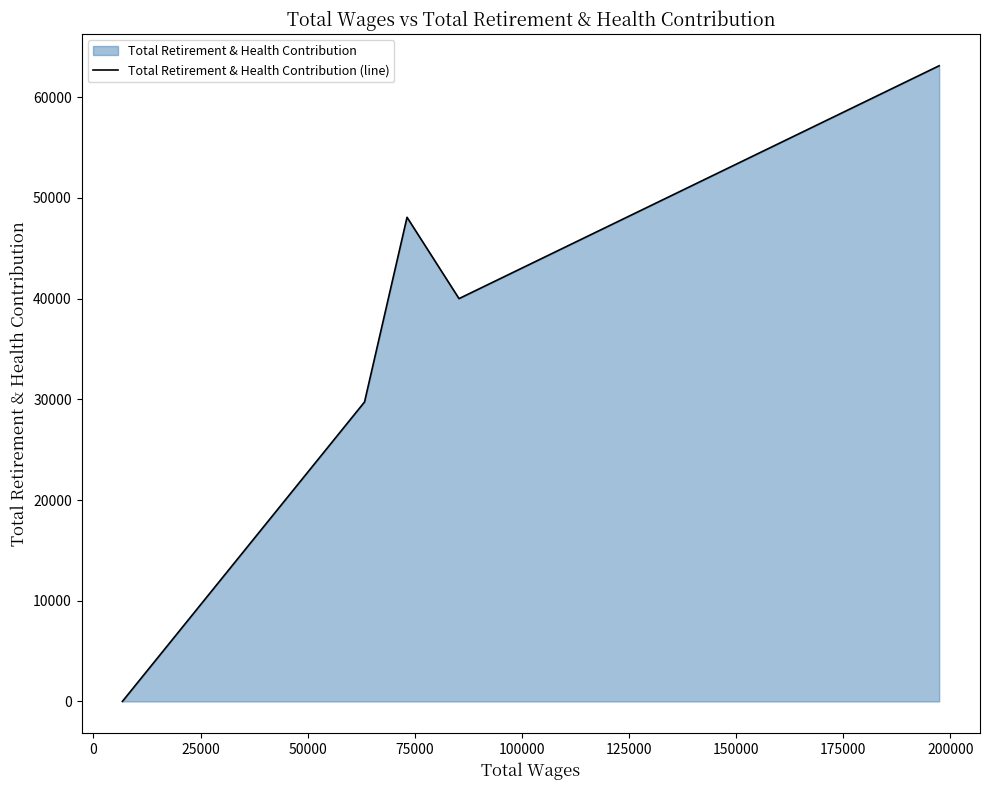

How many values are above zero?

4